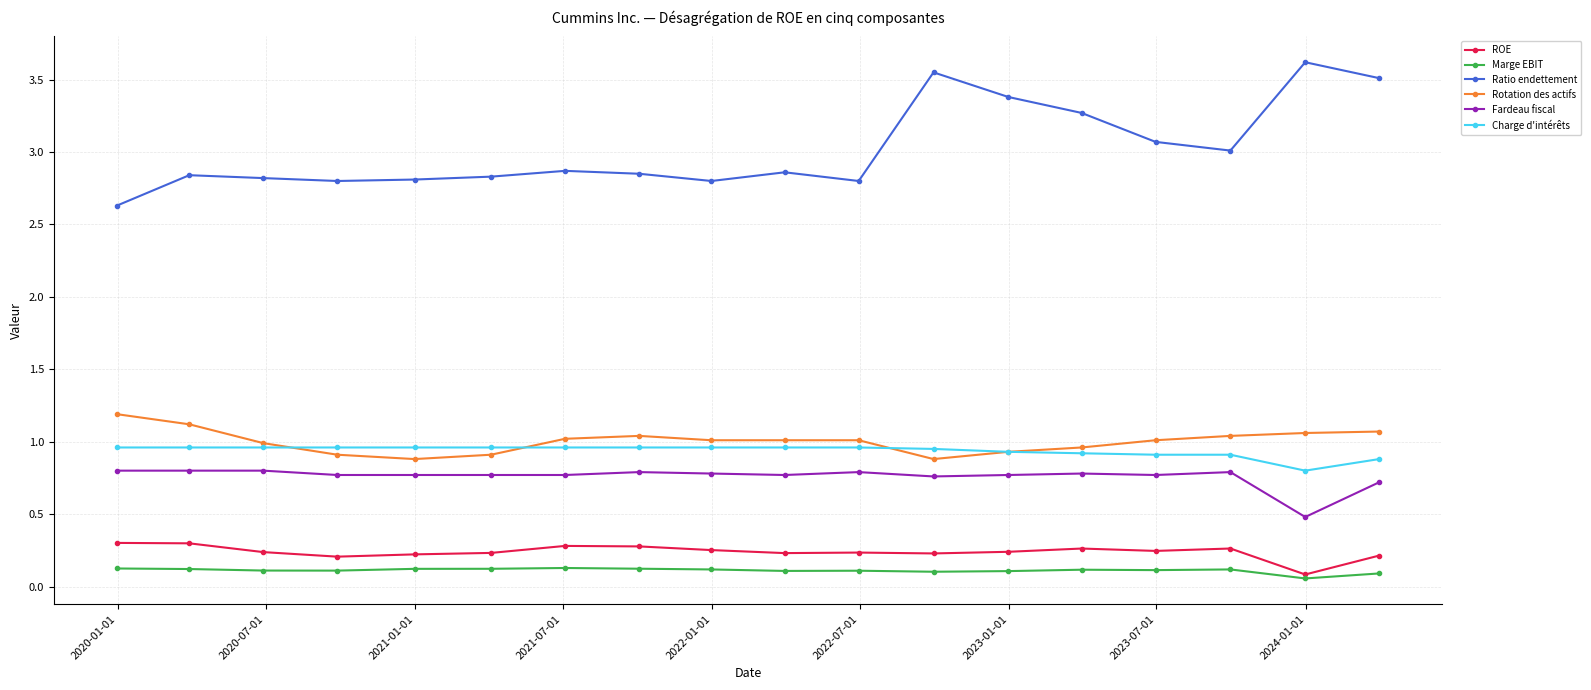

What is the minimum value for Fardeau fiscal?

0.5